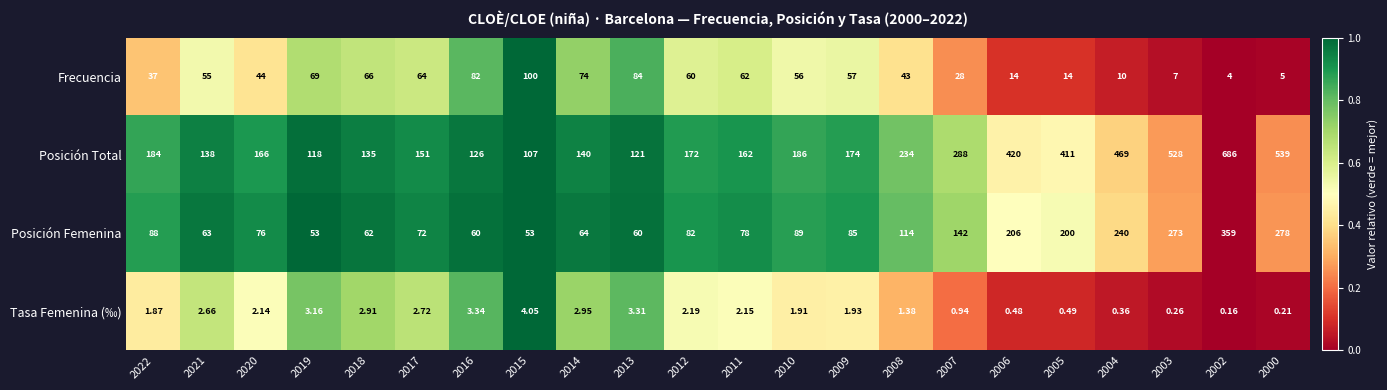

Which series has the largest range (max minus min)?

Posición Total